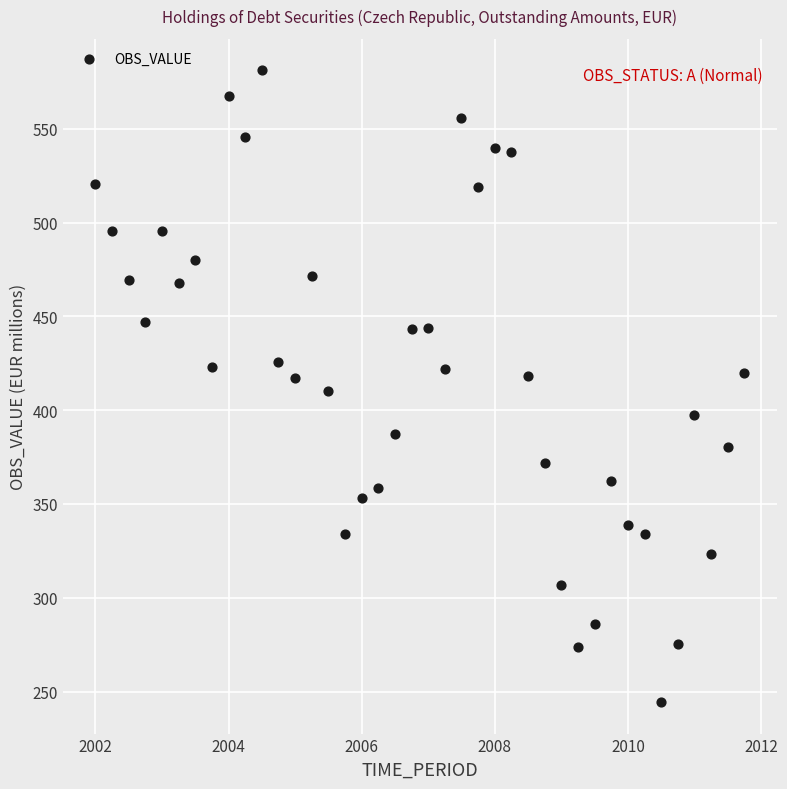

What is the range of X values (max minus min)?

9.8